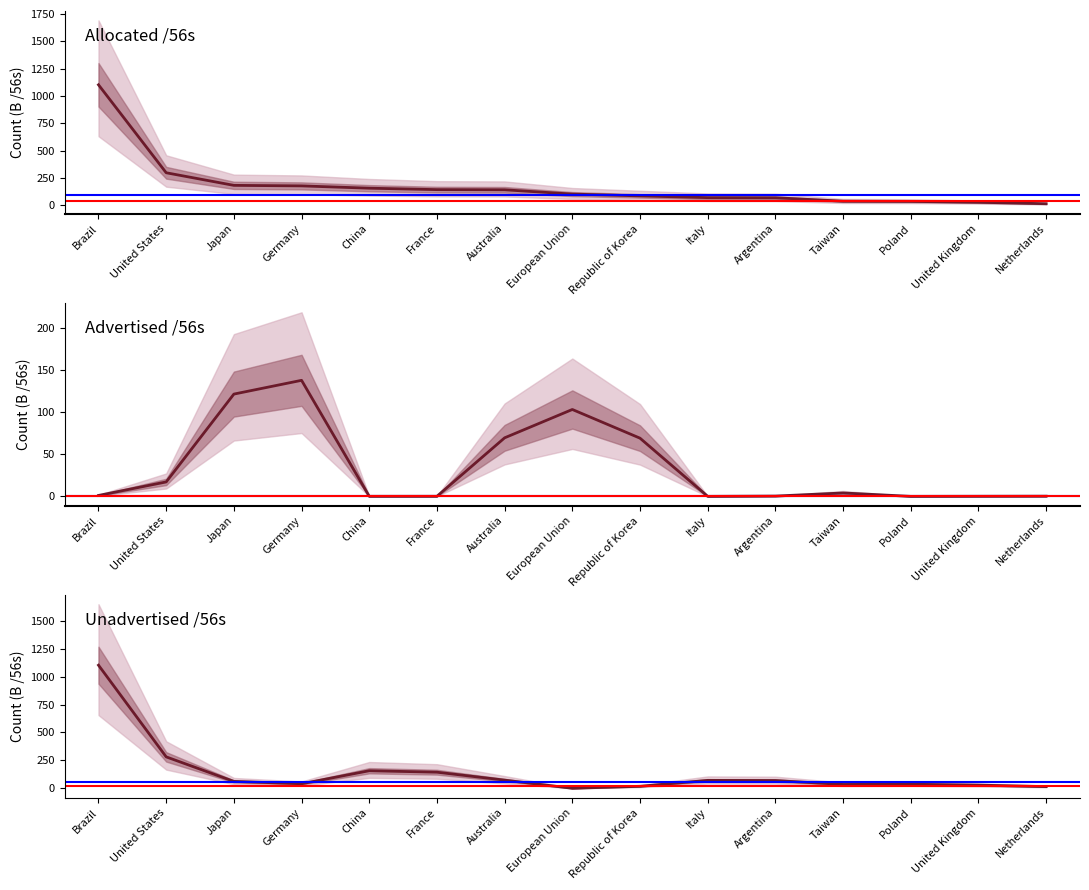

Reading right to left, what are all the values shown in this chart?

Allocated /56s: 16.0	29.2	37.2	39.1	70.3	71.5	87.6	104.0	143.2	144.7	157.8	178.9	183.7	298.9	1102.7
Advertised /56s: 0.3	0.2	0.1	4.1	0.4	0.1	69.1	103.2	69.6	0.2	0.1	137.8	121.5	17.2	1.2
Unadvertised /56s: 15.7	29.0	37.1	34.9	69.9	71.4	18.4	0.8	73.6	144.6	157.6	41.1	62.2	281.7	1101.6